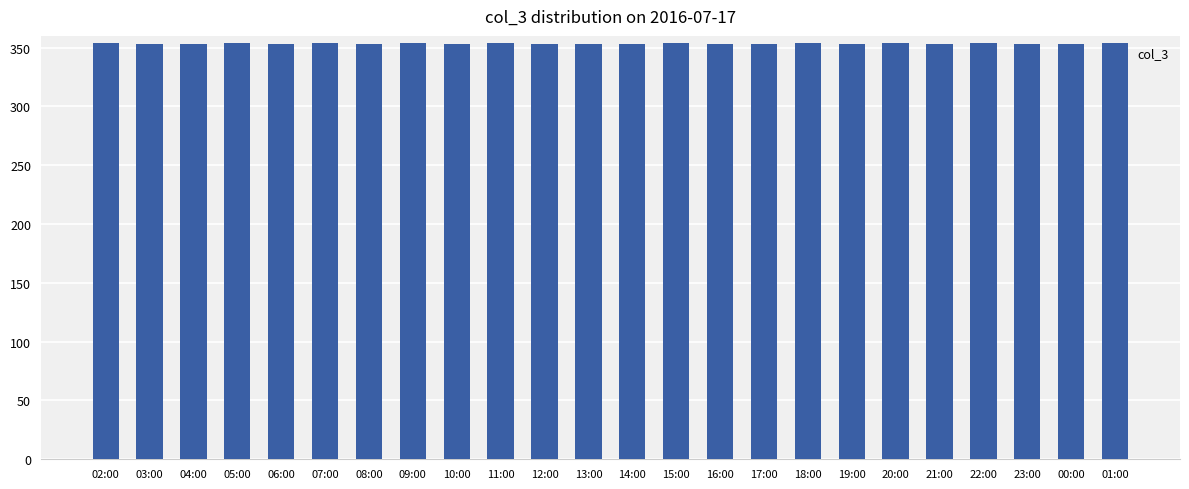

Count the number of categories in the chart.

24